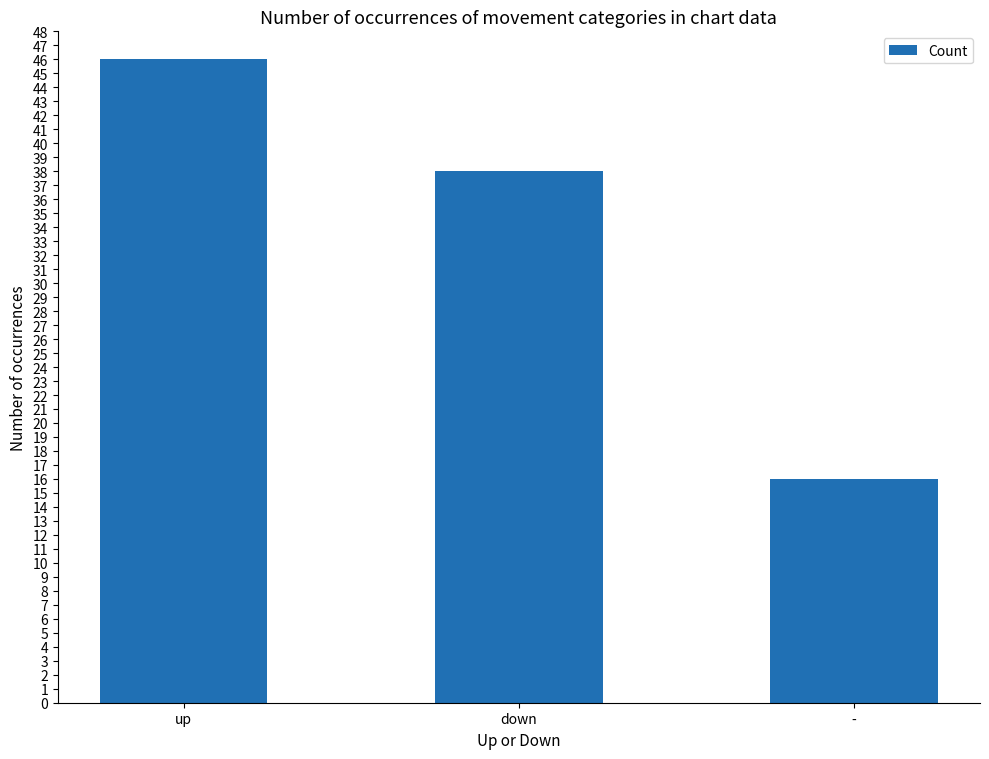

True or false: the data shows 13 at up.

False